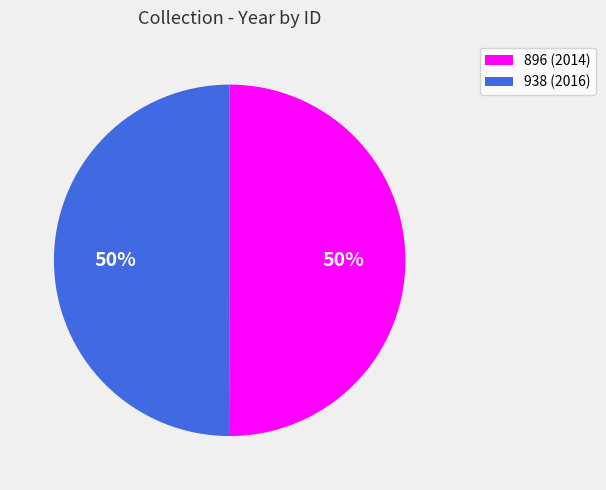

To the nearest percent, what is the average slice percentage?

50%